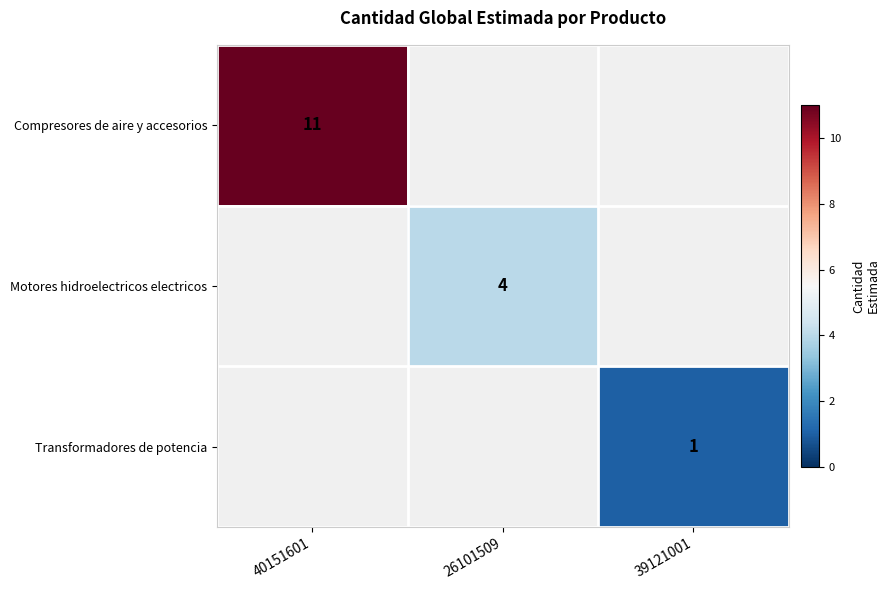

The Motores hidroelectricos electricos series shows 4 at 26101509. True or false?

True